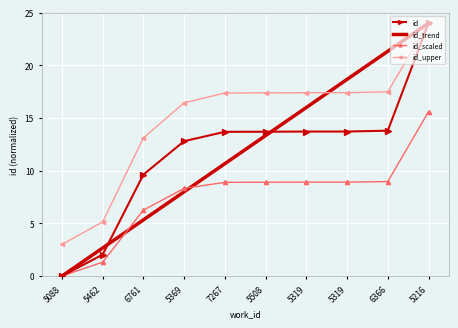

Between 5216 and 6366, which is larger?

5216